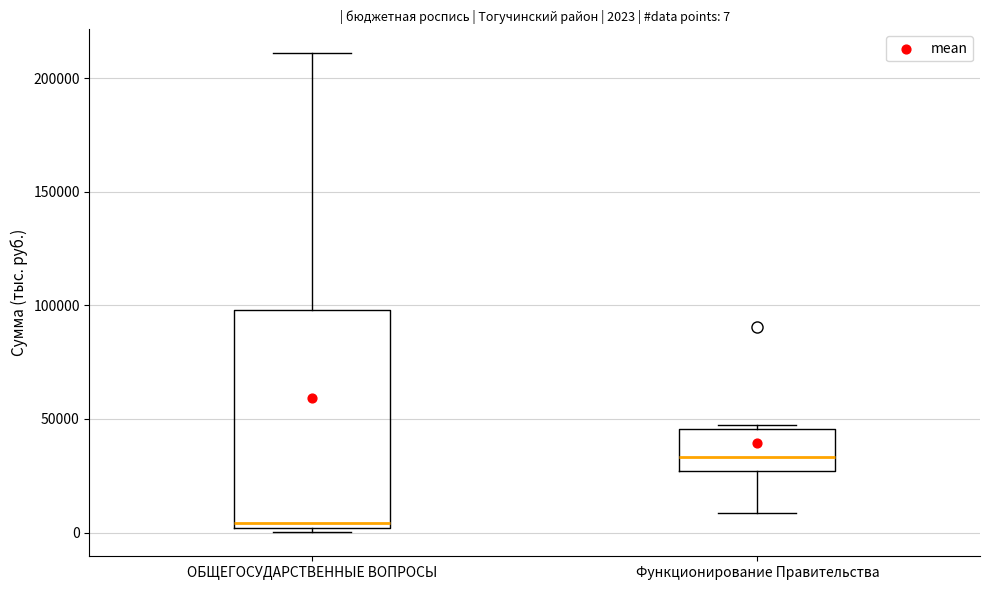

Which box's median line is the lowest?

ОБЩЕГОСУДАРСТВЕННЫЕ ВОПРОСЫ